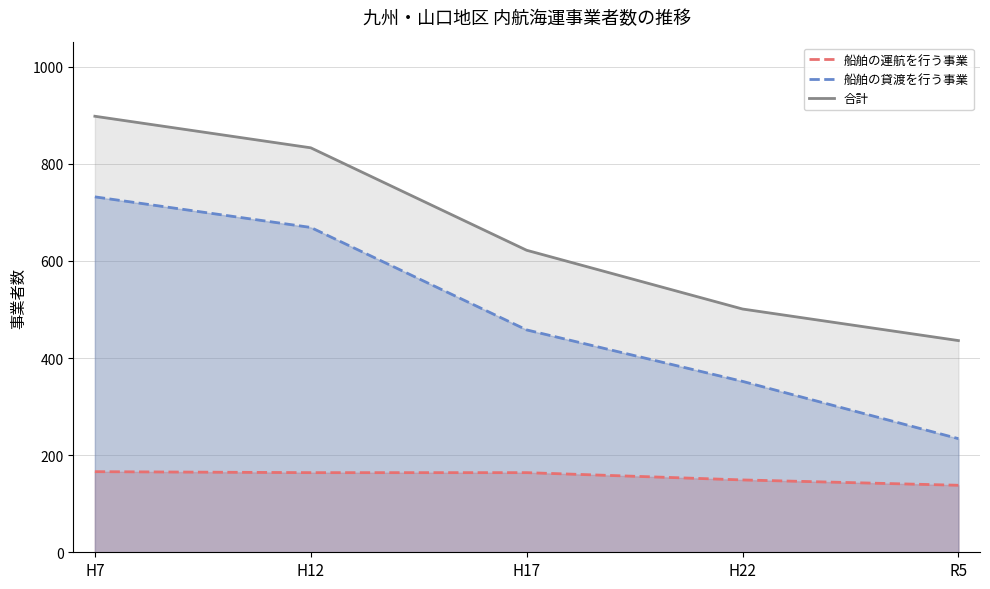

What is the sum of all 船舶の貸渡を行う事業 values?

2445